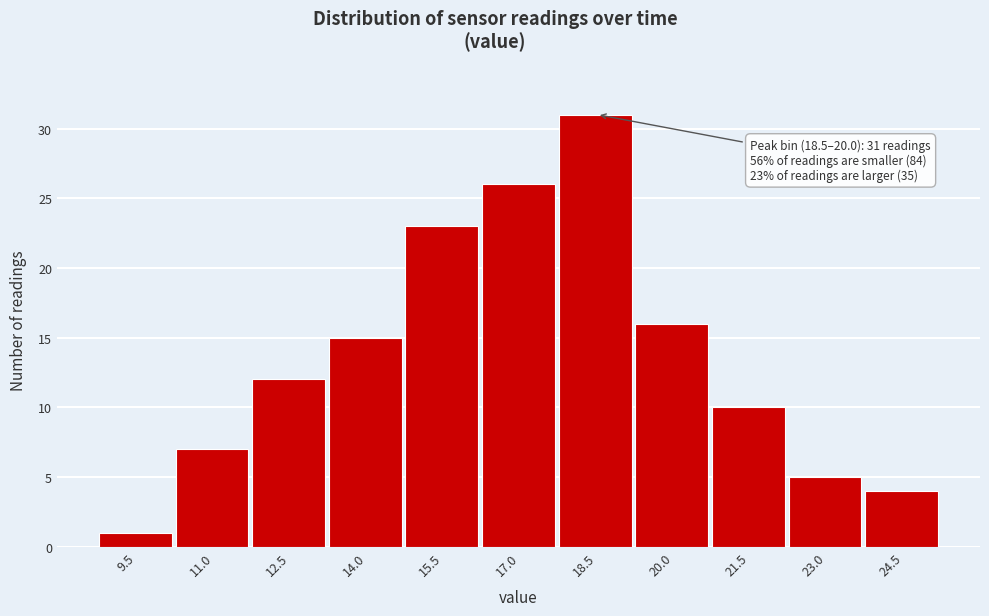

Reading left to right, transcribe all the data shown in this chart.

9.5=1	11.0=7	12.5=12	14.0=15	15.5=23	17.0=26	18.5=31	20.0=16	21.5=10	23.0=5	24.5=4